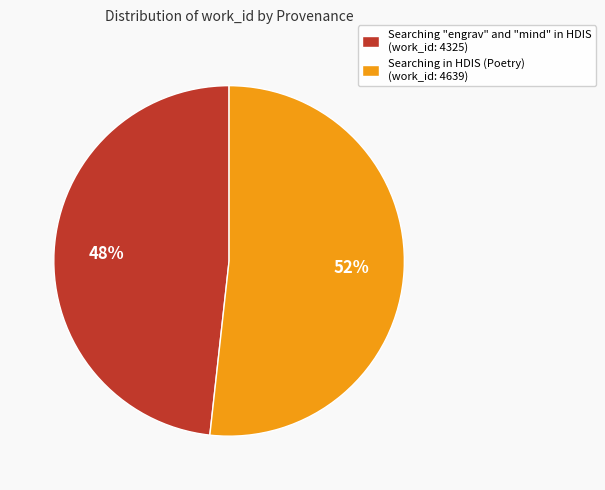

Count the number of slices in the pie.

2